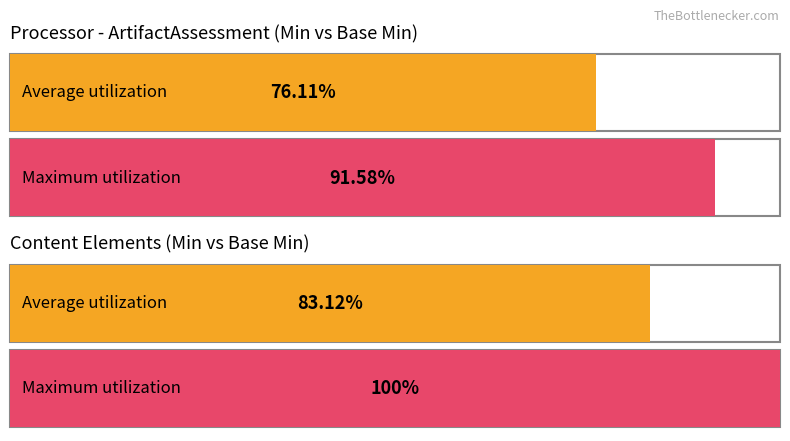

How many bars are there in each group?

2